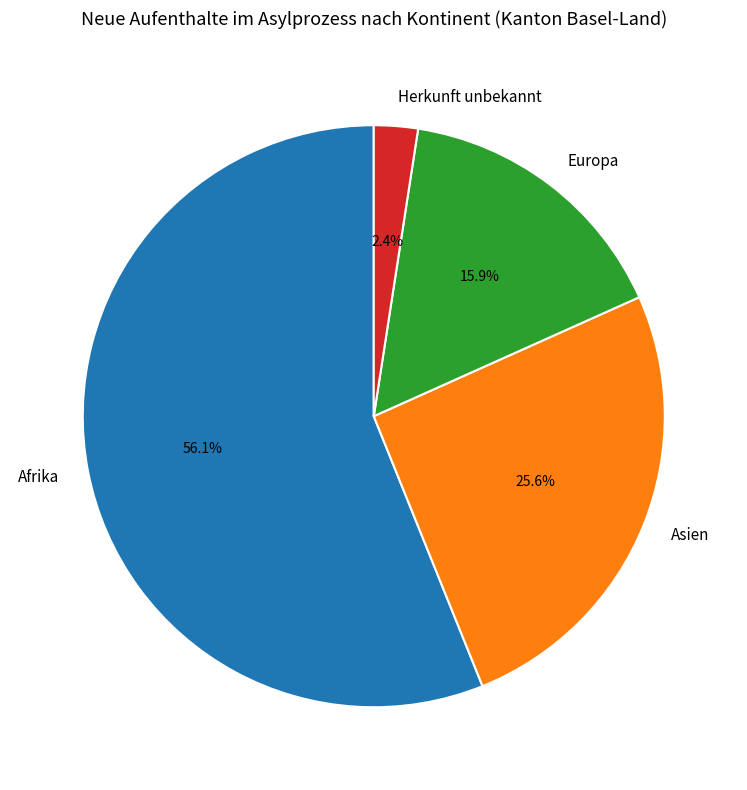

What is the largest slice in the pie chart?

Afrika